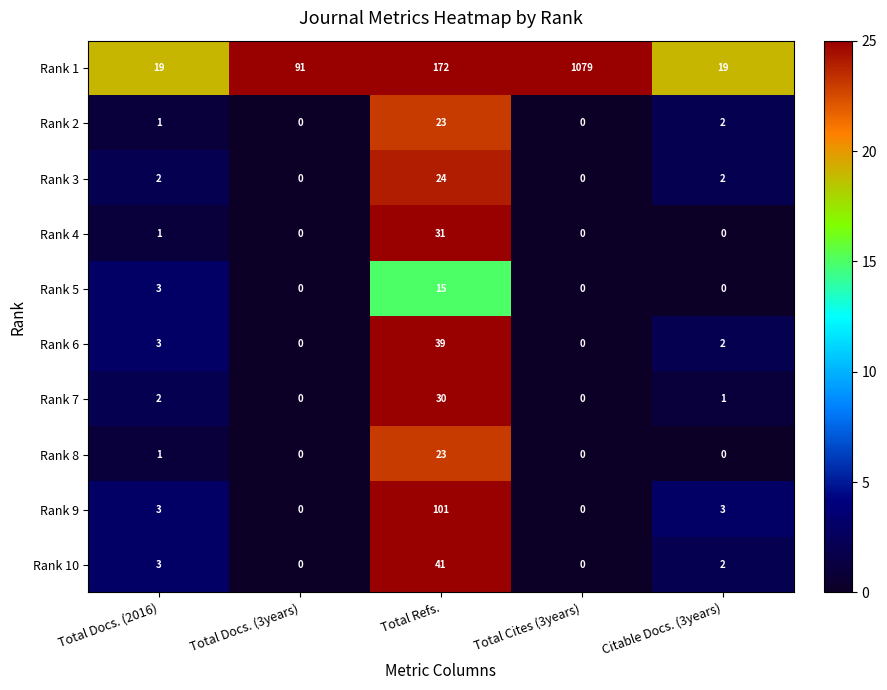

At which category does the chart reach its peak across all series?

Total Cites (3years)